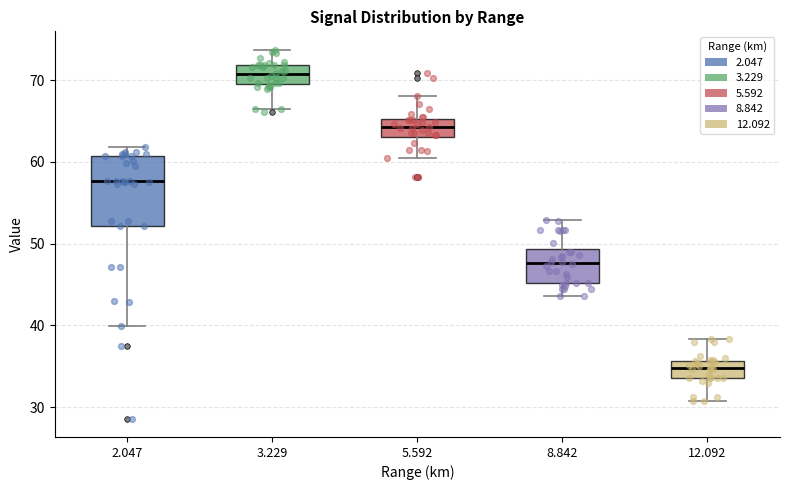

Reading left to right, transcribe this box plot: for each box, give where its median line is, the range the box spans, and where its two whiskers end, as read against the y-axis. The values are not printed on the chart, so give them approximately, as read against the axis.

2.047: median 58, box 52 to 61, whiskers 40 to 62
3.229: median 71, box 70 to 72, whiskers 67 to 74
5.592: median 64, box 63 to 65, whiskers 61 to 68
8.842: median 48, box 45 to 49, whiskers 44 to 53
12.092: median 35, box 34 to 36, whiskers 31 to 38